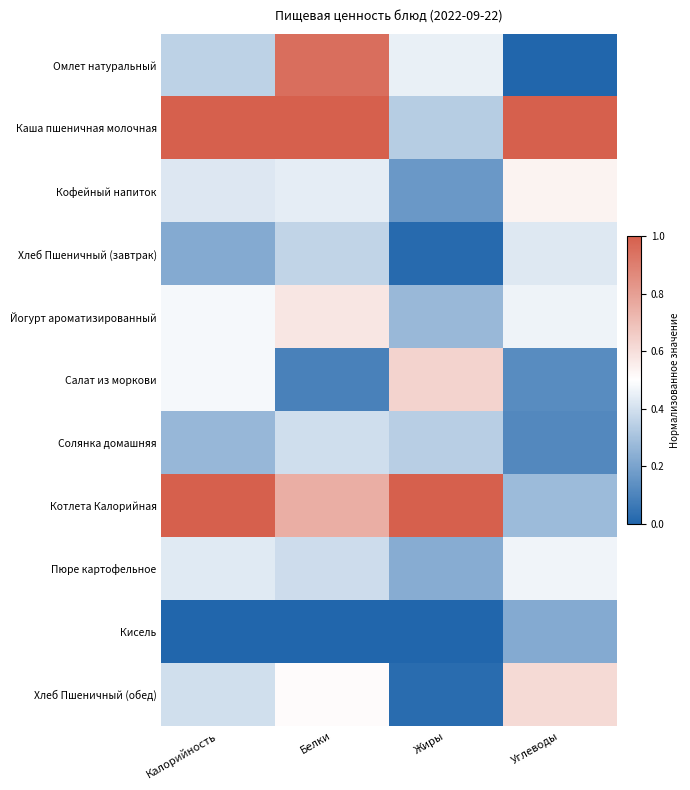

What is the difference between the highest and lowest values at Углеводы?

1.0